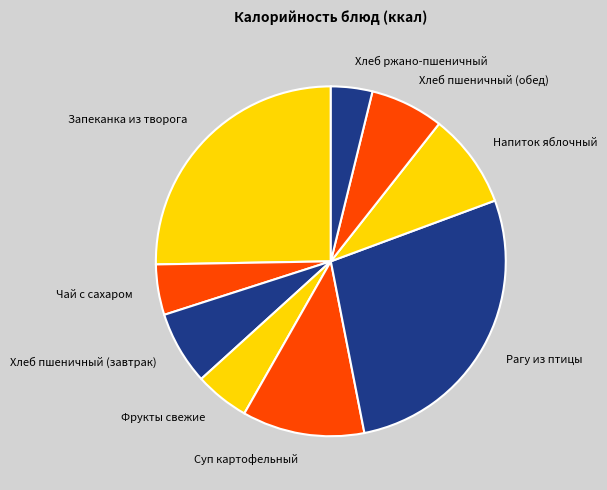

What is the ratio of the value at Хлеб пшеничный (обед) to the value at Хлеб пшеничный (завтрак)?

1.0